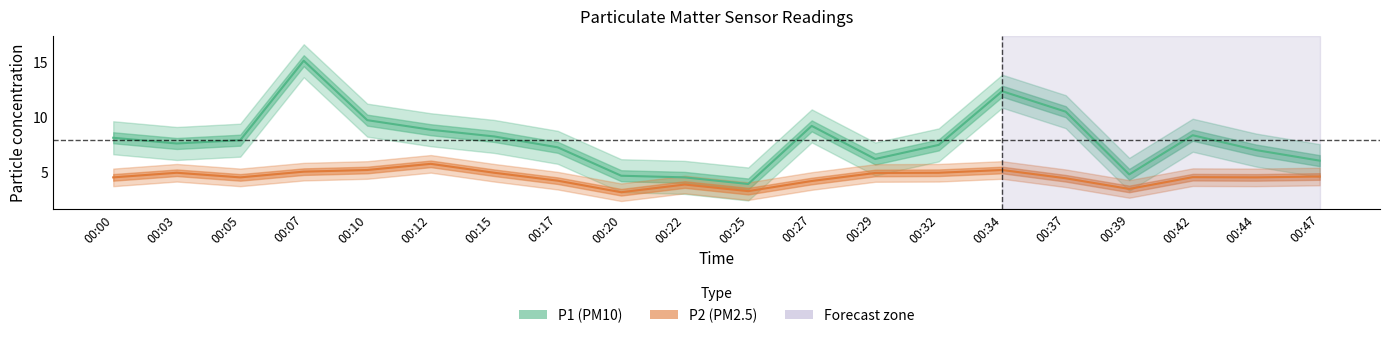

Reading right to left, list all the values displayed in this chart.

P1: 00:47=6.1	00:44=7.0	00:42=8.4	00:39=4.8	00:37=10.5	00:34=12.4	00:32=7.5	00:29=6.2	00:27=9.2	00:25=4.0	00:22=4.5	00:20=4.7	00:17=7.3	00:15=8.3	00:12=8.9	00:10=9.8	00:07=15.2	00:05=7.9	00:03=7.6	00:00=8.2
P2: 00:47=4.6	00:44=4.5	00:42=4.6	00:39=3.5	00:37=4.5	00:34=5.2	00:32=5.0	00:29=5.0	00:27=4.2	00:25=3.3	00:22=3.9	00:20=3.2	00:17=4.2	00:15=5.0	00:12=5.8	00:10=5.2	00:07=5.1	00:05=4.5	00:03=5.0	00:00=4.5